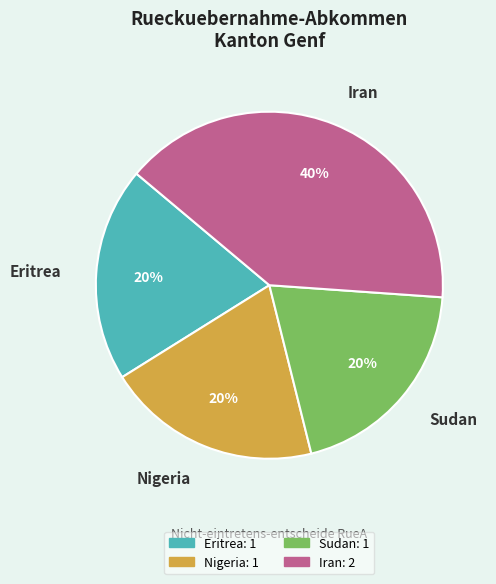

How many segments does this pie chart have?

4